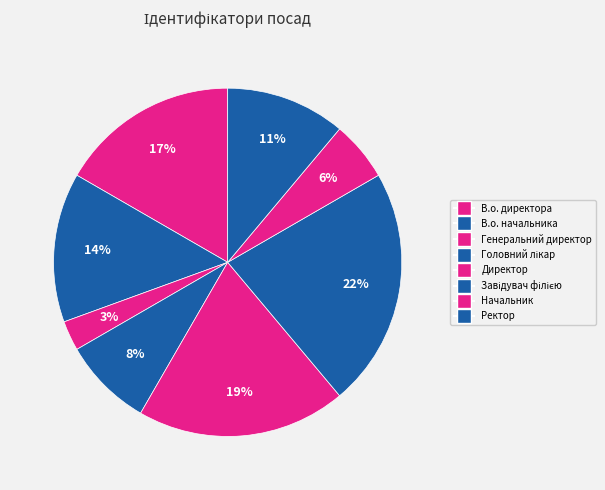

The В.о. начальника slice represents 6% of the pie. True or false?

False